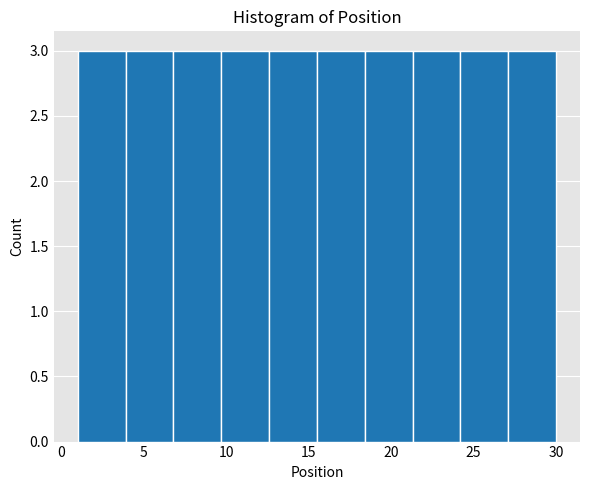

Reading left to right, list every bar in this chart as the range it spans on the x-axis followed by its height. Neither the bar edges nor the heights are printed on the chart, so give them approximately, as read against the axes.

1.0 to 3.9: 3
3.9 to 6.8: 3
6.8 to 9.7: 3
9.7 to 12.6: 3
12.6 to 15.5: 3
15.5 to 18.4: 3
18.4 to 21.3: 3
21.3 to 24.2: 3
24.2 to 27.1: 3
27.1 to 30.0: 3